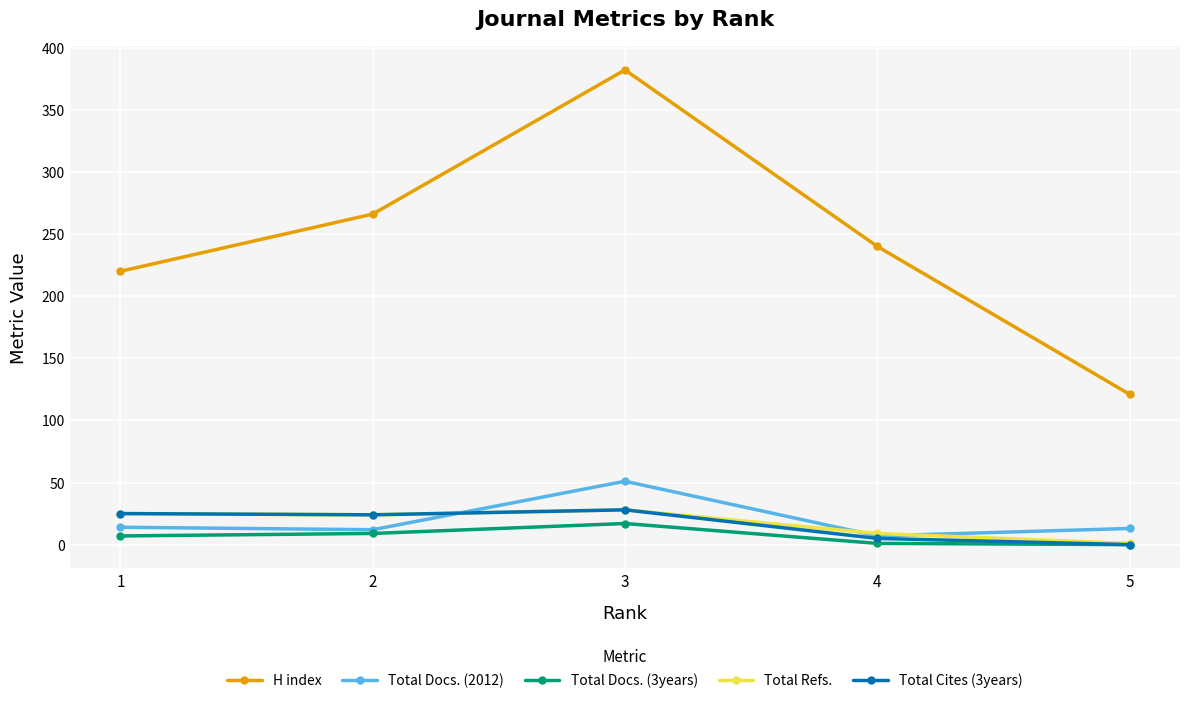

How many interior local peaks does the Total Cites (3years) series have?

1